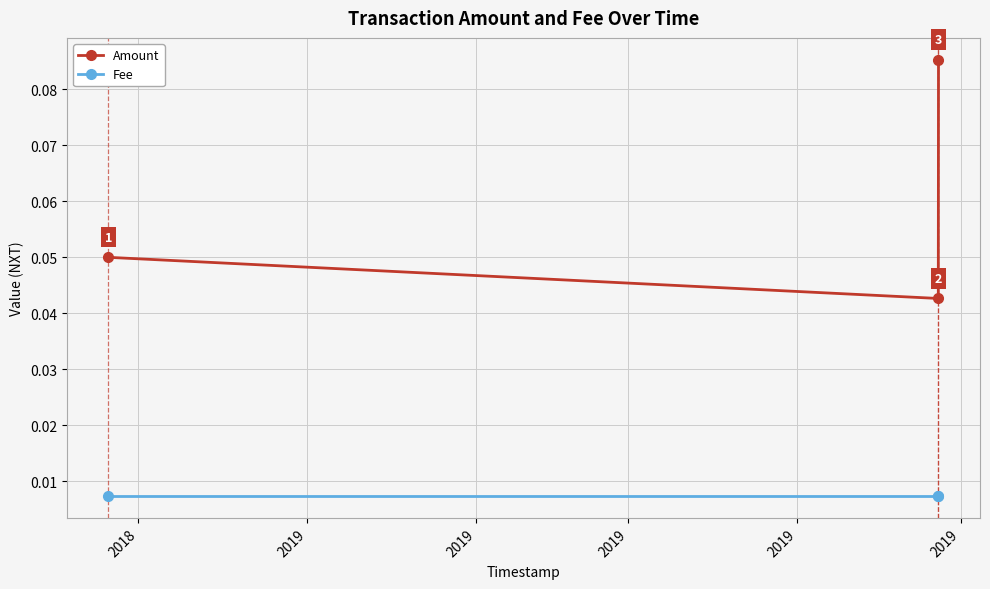

Count the Amount values in the range 0 to 1.

3